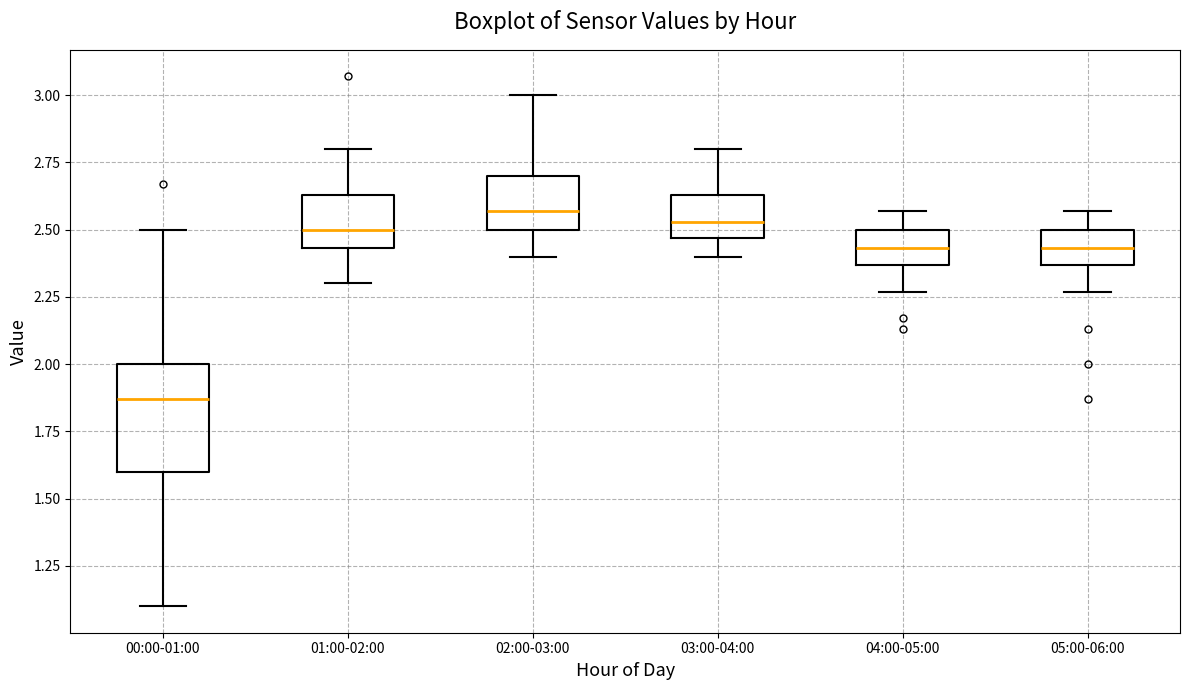

Which box is the tallest, from its lower edge to its upper edge?

00:00-01:00